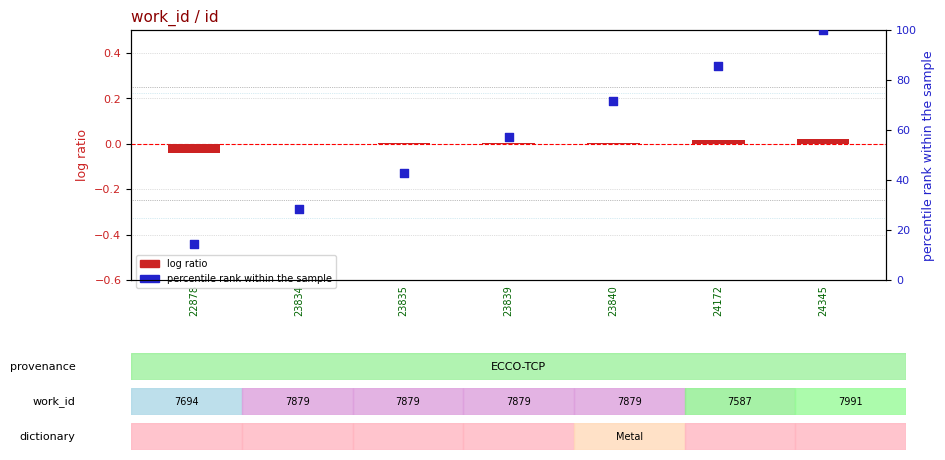

What are all the series names shown in the legend?

log ratio, percentile rank within the sample